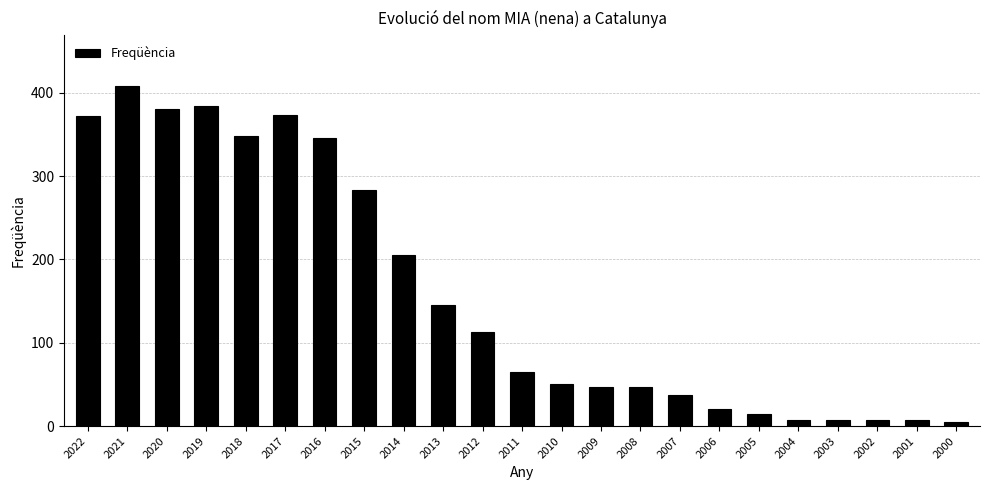

What is the difference between the values at 2007 and 2006?

16